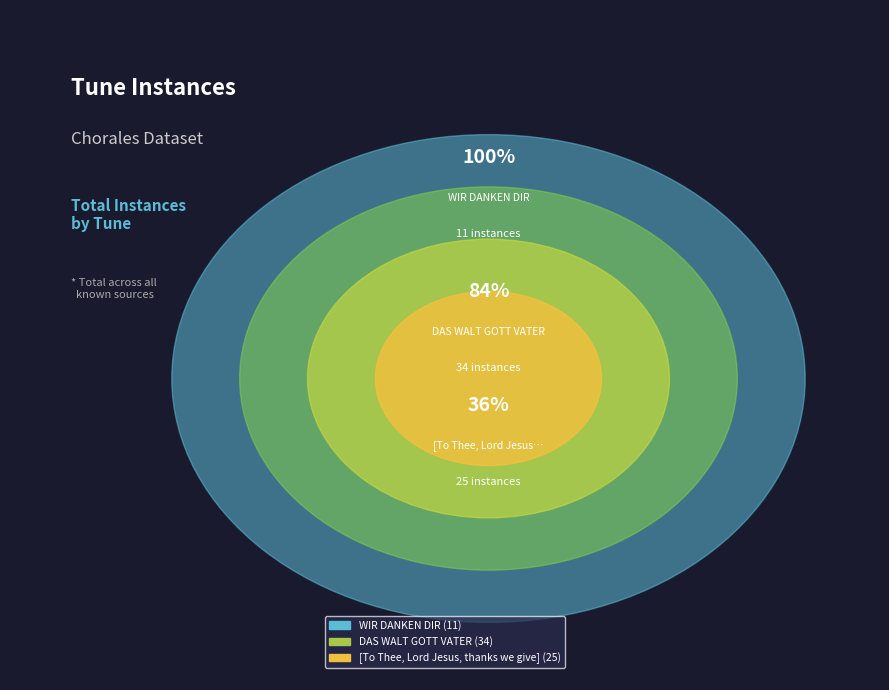

To the nearest percent, what percentage of the pie is DAS WALT GOTT VATER?

49%